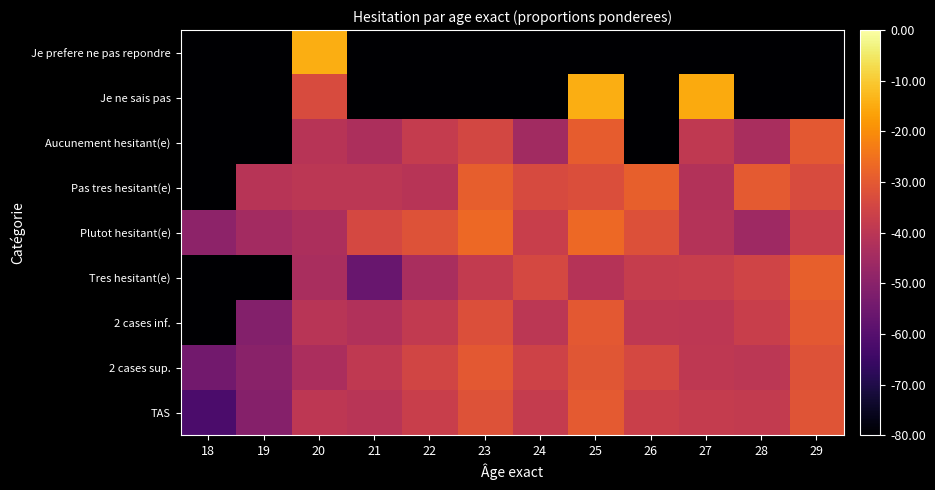

Which series has the largest range (max minus min)?

Je prefere ne pas repondre